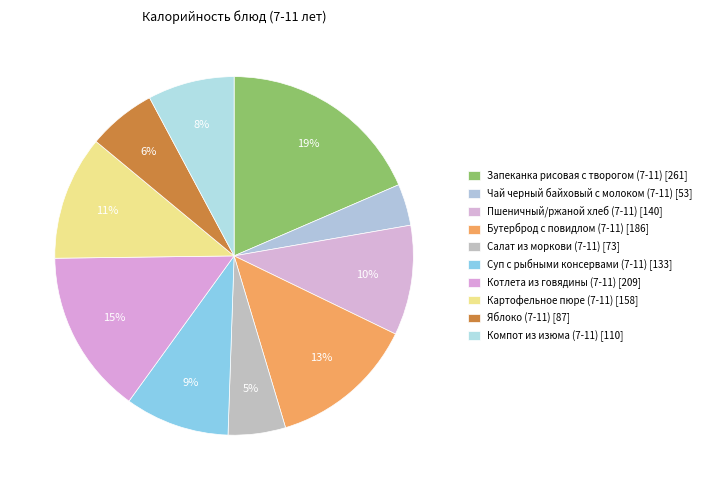

How many segments does this pie chart have?

10